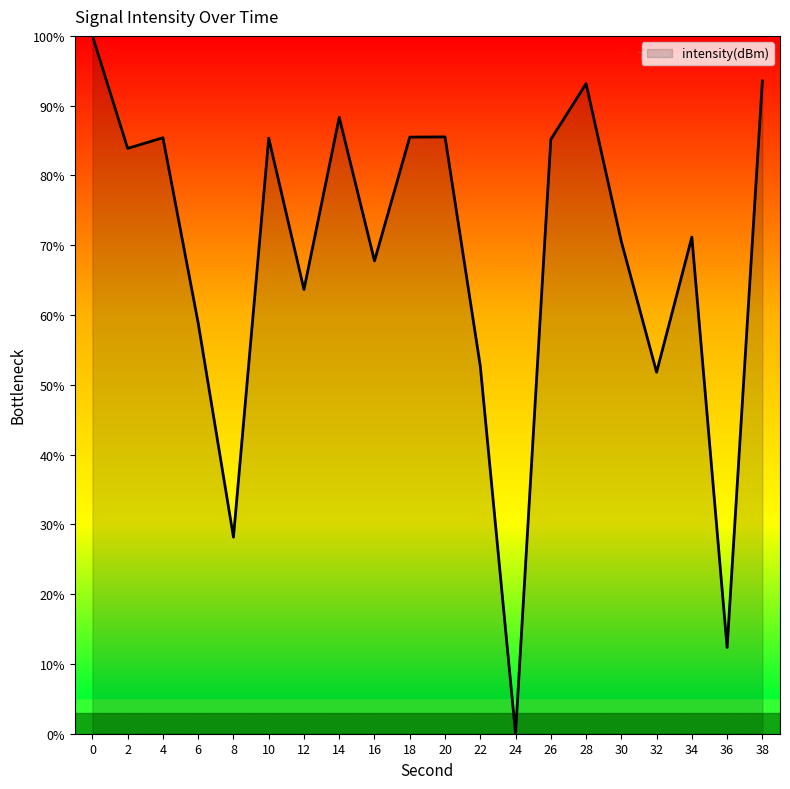

What is the maximum value shown in the chart?

100.0